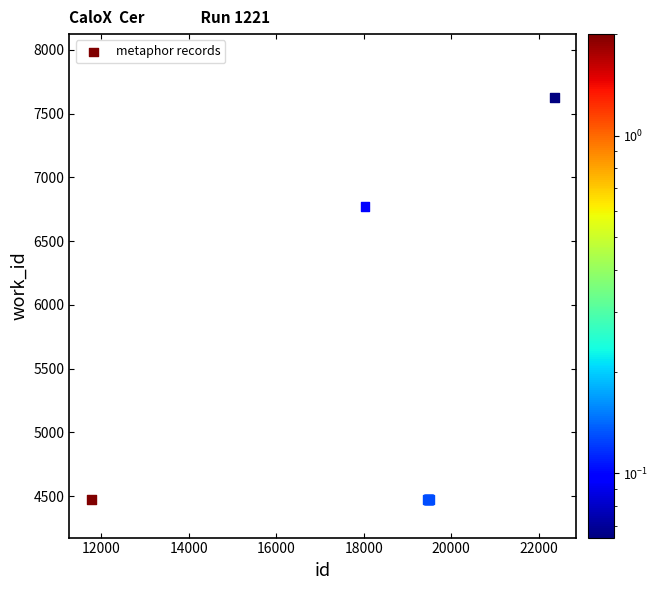

What Y value in the scatter plot is closest to 6049?

6774